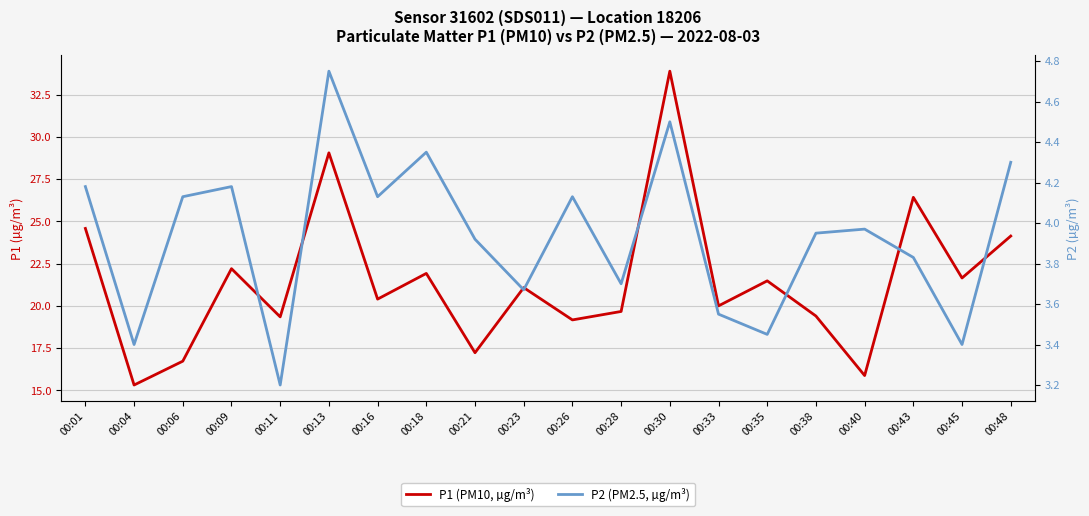

Reading right to left, transcribe all the data shown in this chart.

P1 (PM10, µg/m³): 24.1	21.6	26.4	15.9	19.4	21.5	20.0	33.9	19.7	19.2	21.1	17.2	21.9	20.4	29.1	19.4	22.2	16.7	15.3	24.6
P2 (PM2.5, µg/m³): 4.3	3.4	3.8	4.0	4.0	3.5	3.5	4.5	3.7	4.1	3.7	3.9	4.3	4.1	4.8	3.2	4.2	4.1	3.4	4.2